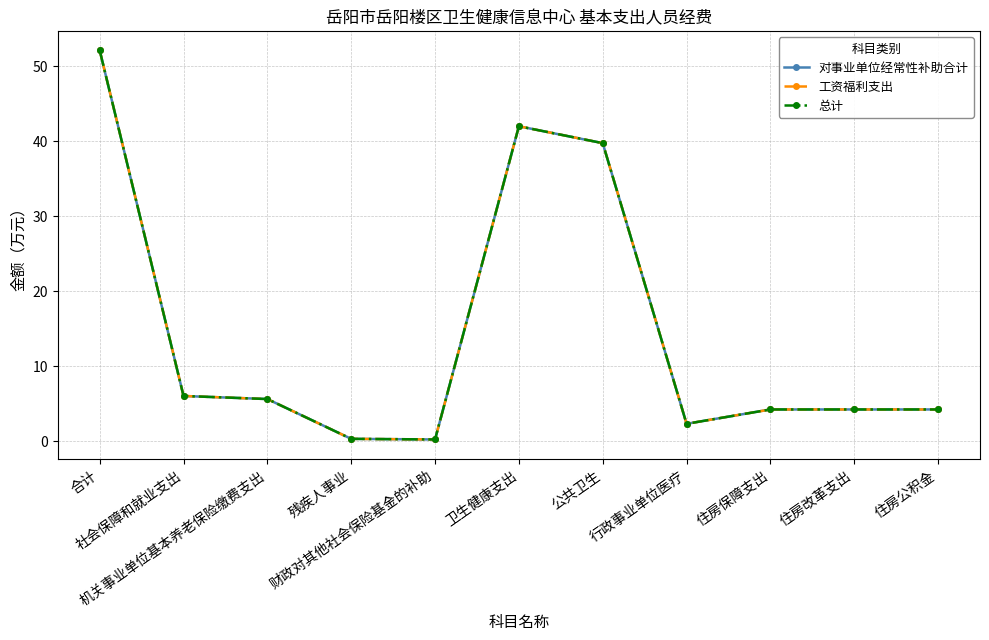

What is the value of the 工资福利支出 point at the 3rd from the left?

5.6